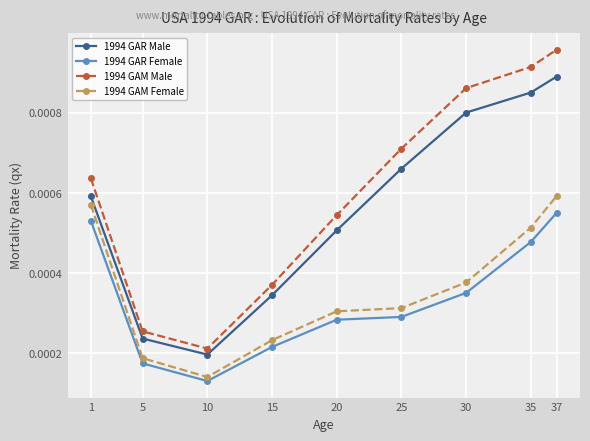

Count the number of data series in this chart.

4